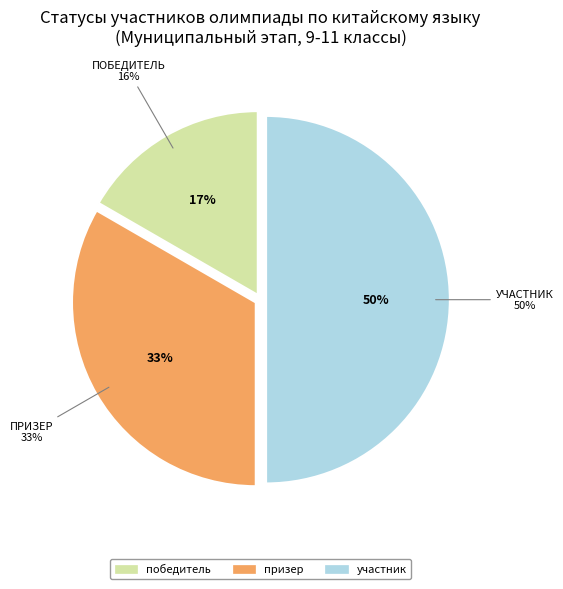

How many slices are in this pie chart?

3